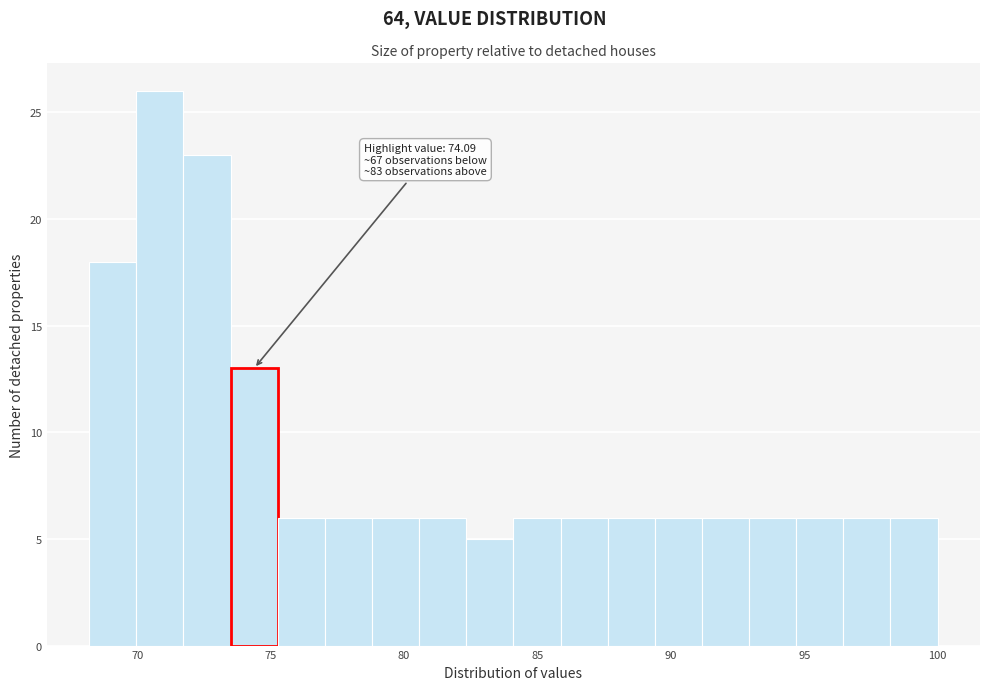

Around what value on the x-axis is the tallest bar? Give the approximate position of its centre, as read against the axis.

71.0